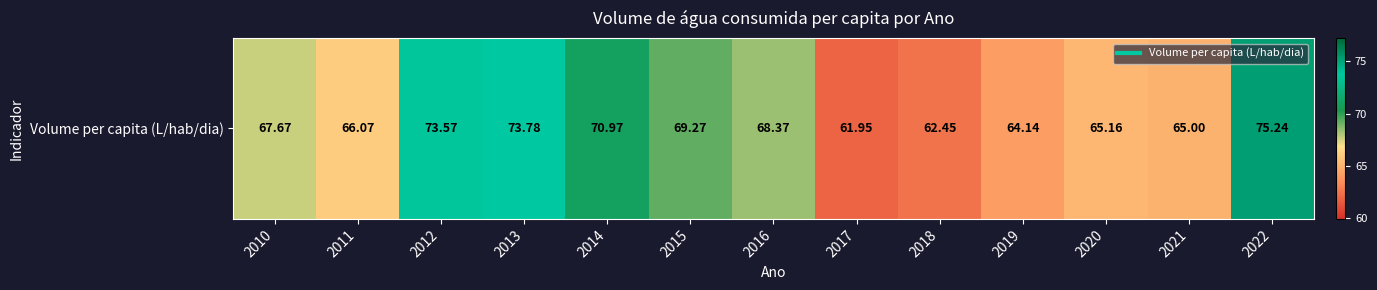

Between 2010 and 2014, which is larger?

2014